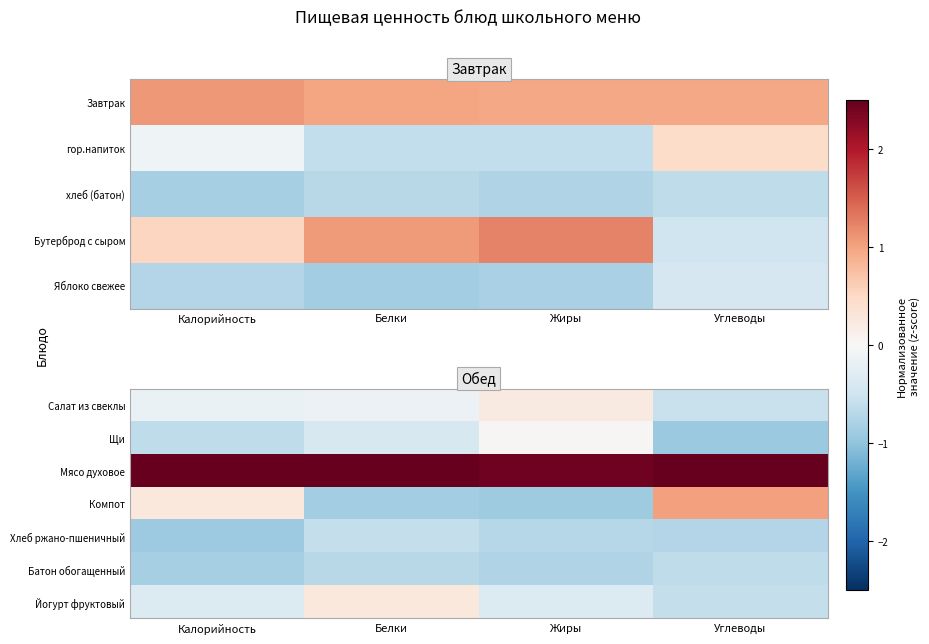

At which label is Йогурт фруктовый closest to 0?

Белки